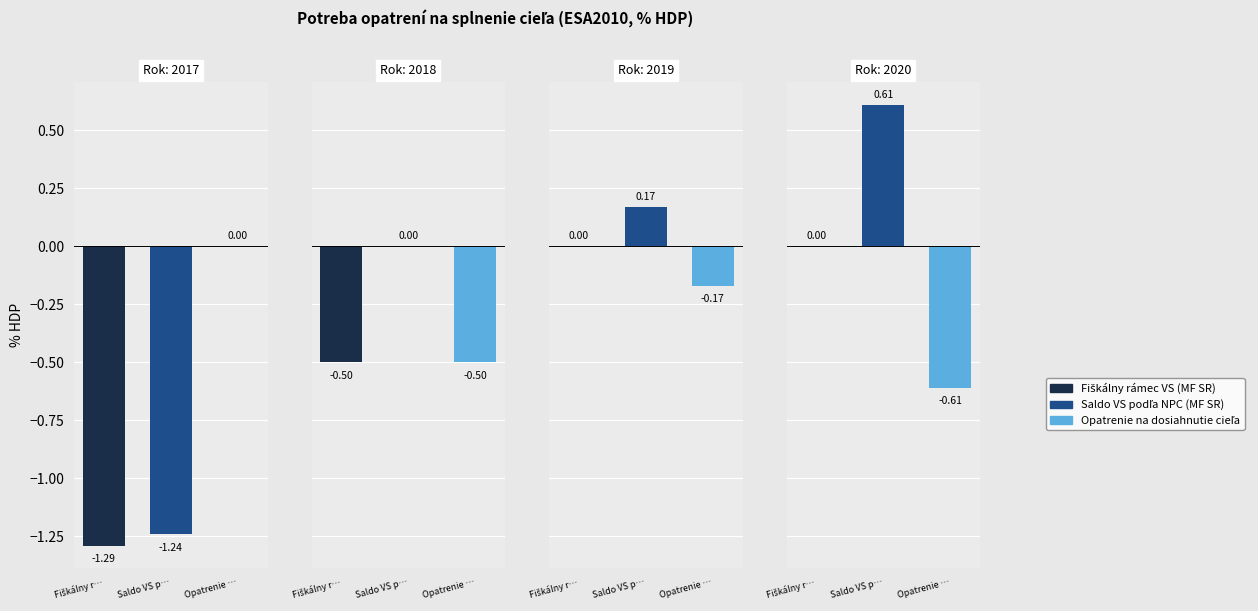

Reading left to right, transcribe all the data shown in this chart.

Fiškálny rámec VS (MF SR): 2017=-1.3	2018=-0.5	2019=0.0	2020=0.0
Saldo VS podľa NPC (MF SR): 2017=-1.2	2018=0.0	2019=0.2	2020=0.6
Opatrenie na dosiahnutie cieľa: 2017=0.0	2018=-0.5	2019=-0.2	2020=-0.6